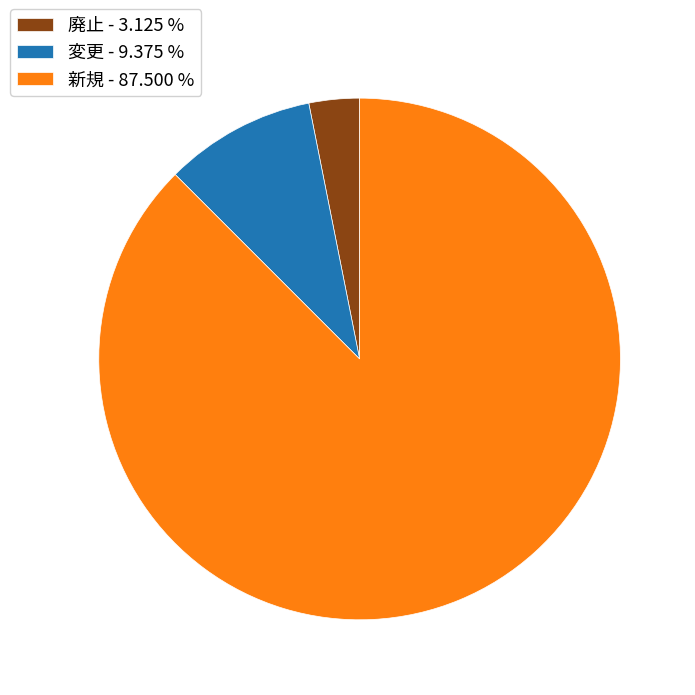

What is the largest slice in the pie chart?

新規